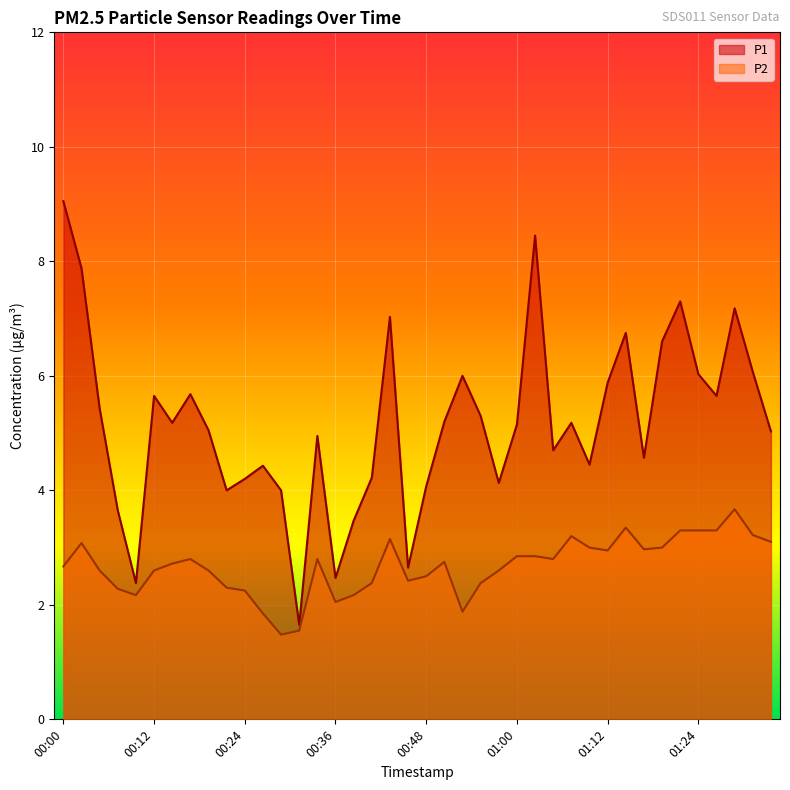

How many data points in P1 are less than 5?

17